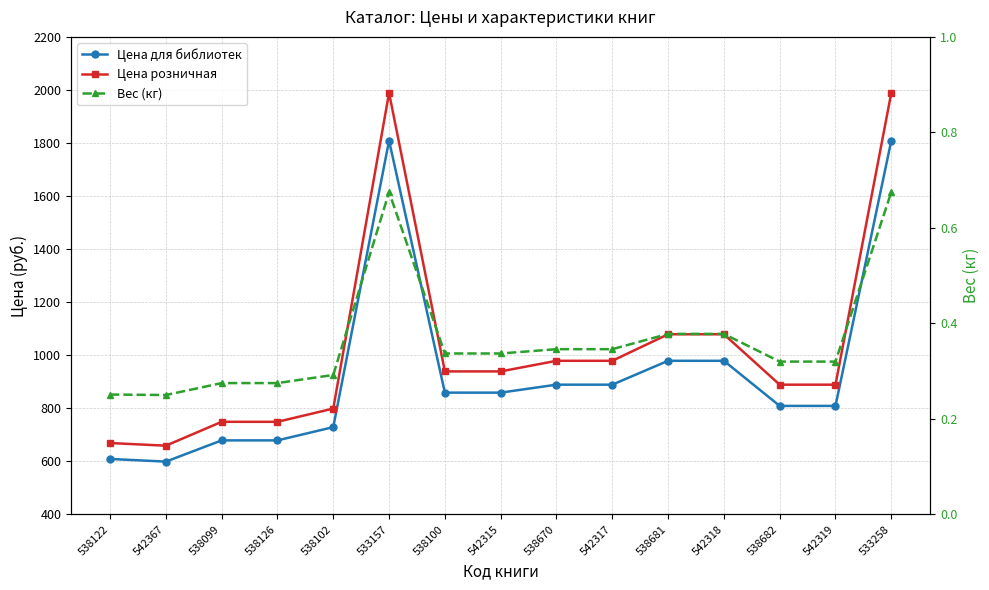

True or false: Цена розничная and Вес (кг) cross at least once.

False